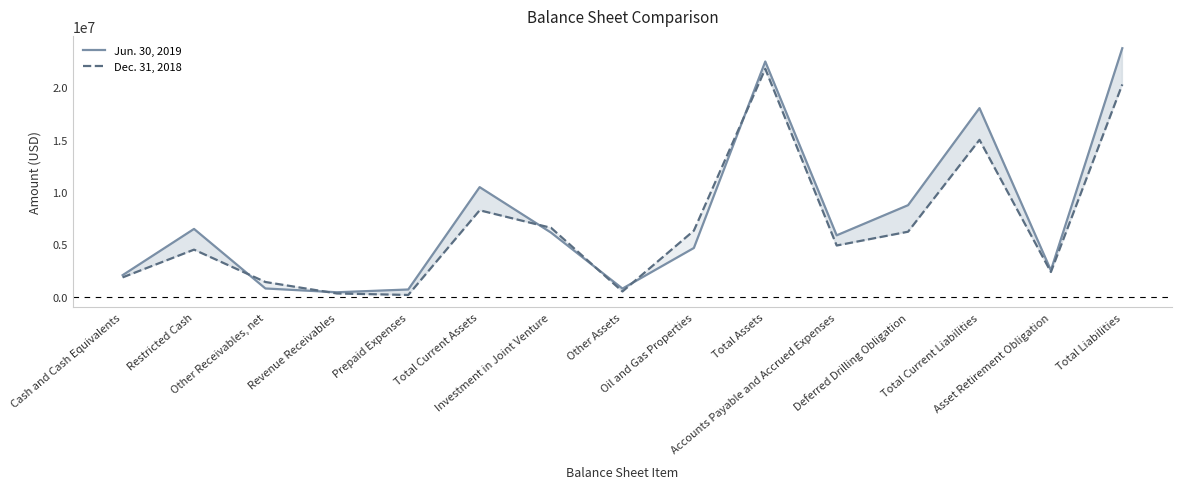

Where is the first local maximum for Dec. 31, 2018?

Restricted Cash